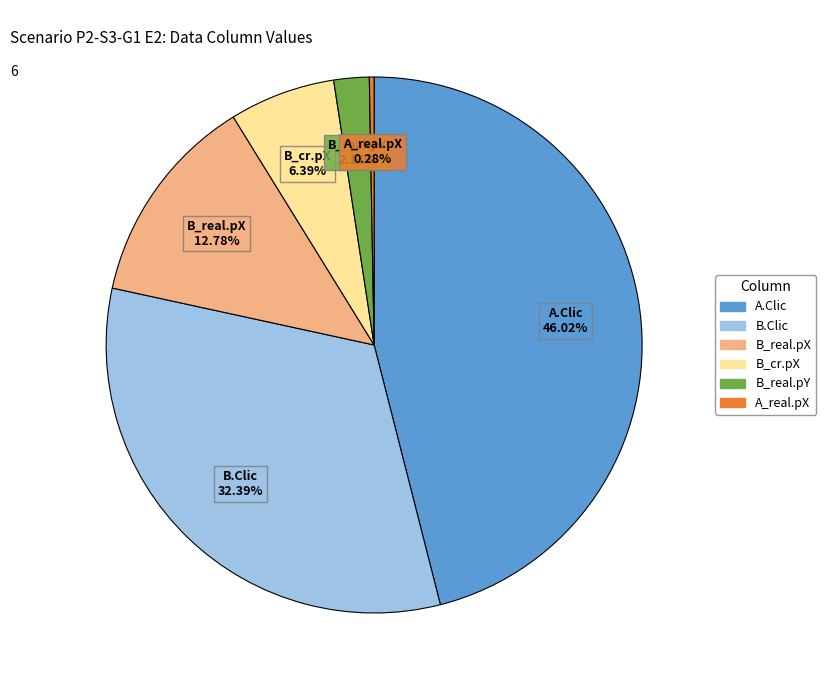

Which category has the biggest portion of the pie?

A.Clic